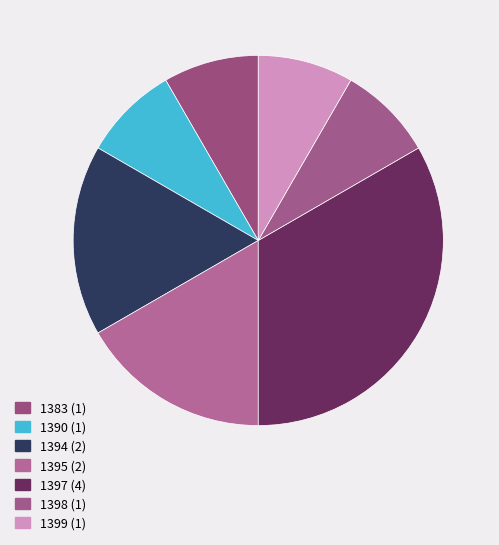

Count the number of slices in the pie.

7